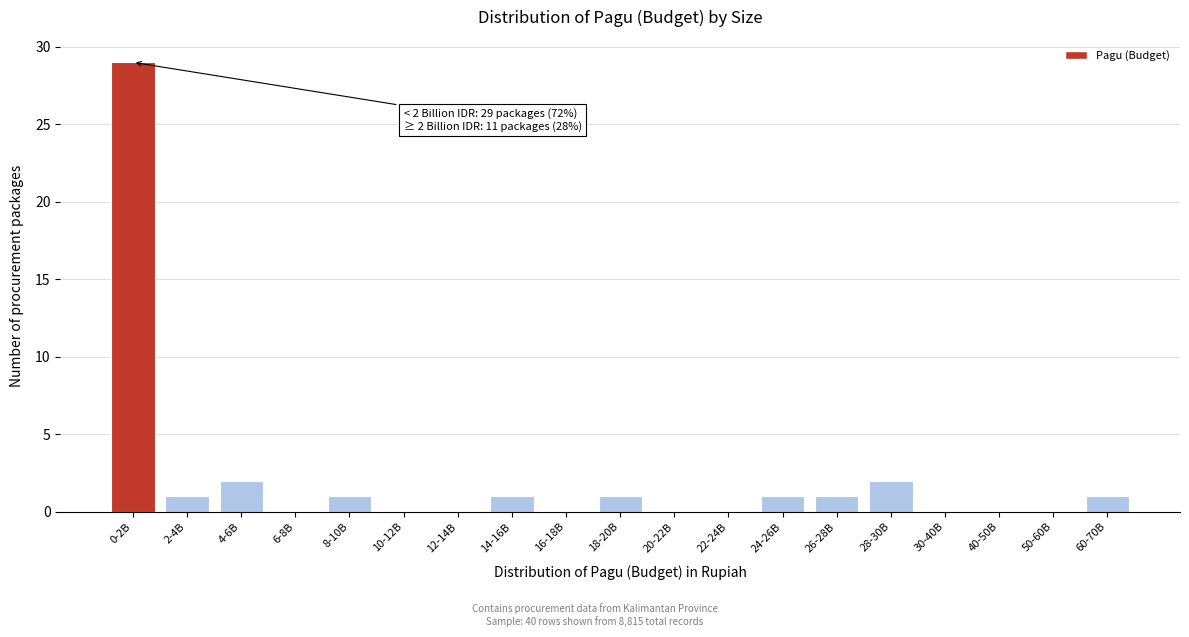

Reading left to right, extract all data points from this chart.

0-2B=29	2-4B=1	4-6B=2	6-8B=0	8-10B=1	10-12B=0	12-14B=0	14-16B=1	16-18B=0	18-20B=1	20-22B=0	22-24B=0	24-26B=1	26-28B=1	28-30B=2	30-40B=0	40-50B=0	50-60B=0	60-70B=1